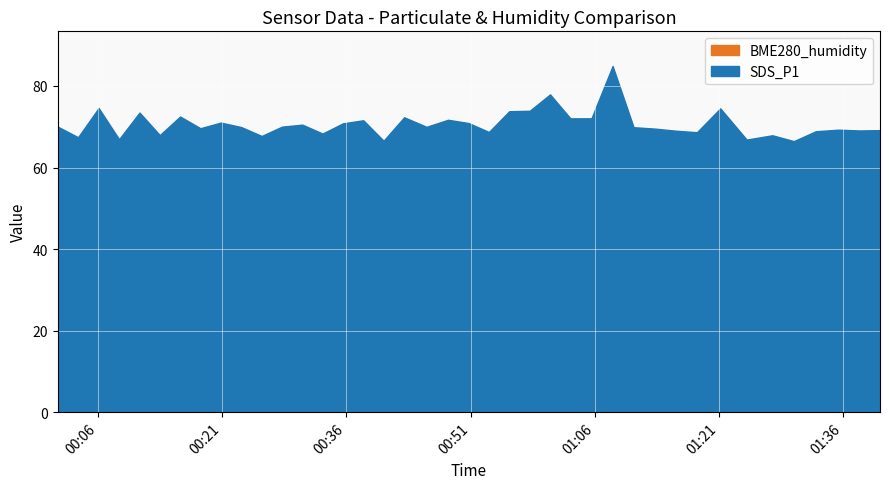

How many interior local valleys does the BME280_humidity series have?

11